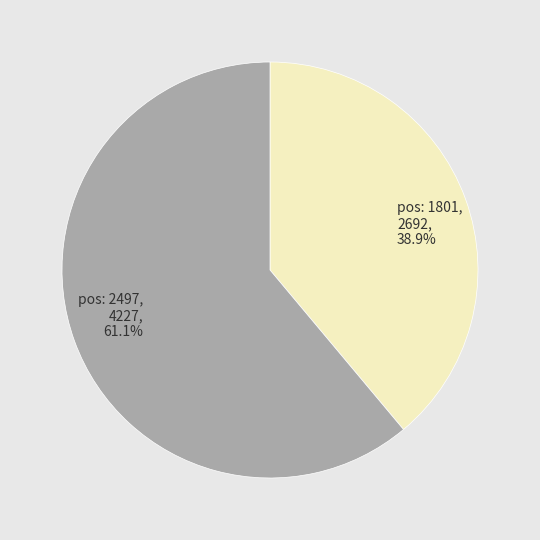

To the nearest percent, what is the average slice percentage?

50%